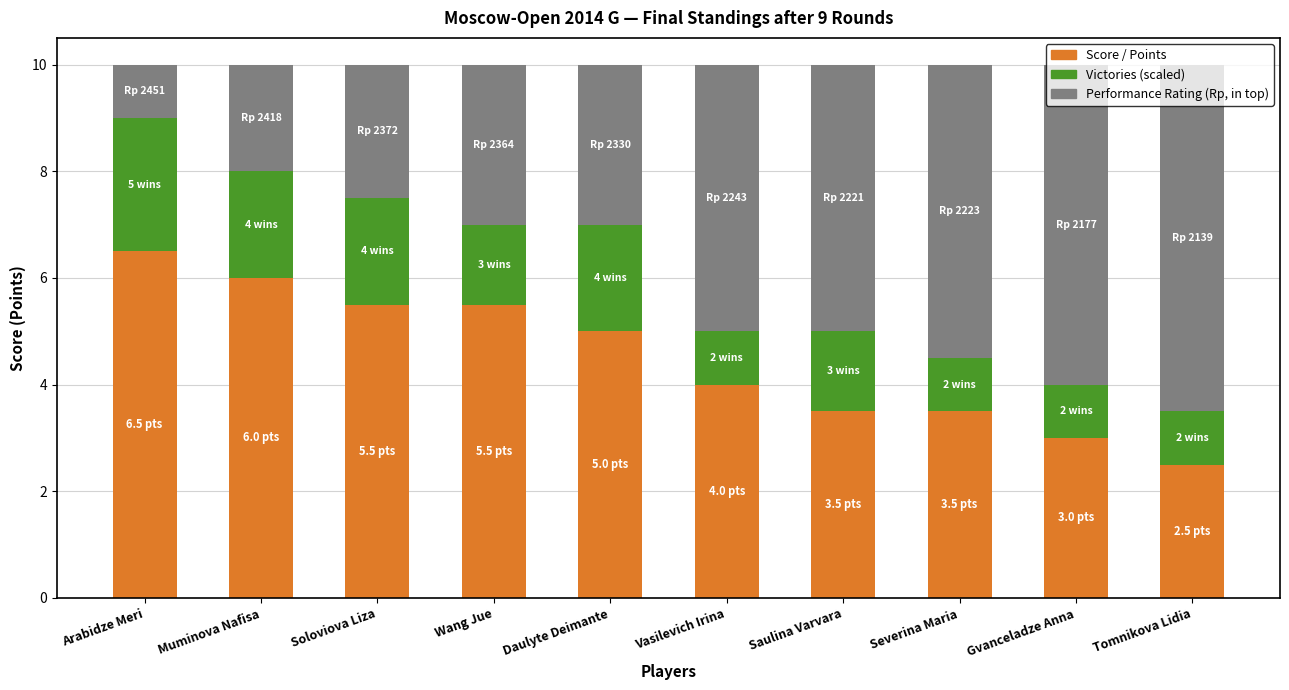

What is the total value across all series at Gvanceladze Anna?

10.0